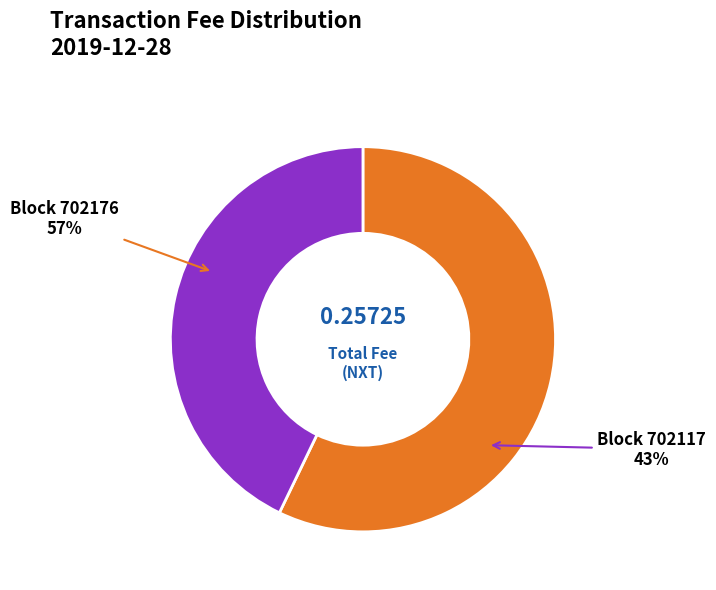

To the nearest percent, what is the difference between the 702117 and 702176 slice percentages?

14%